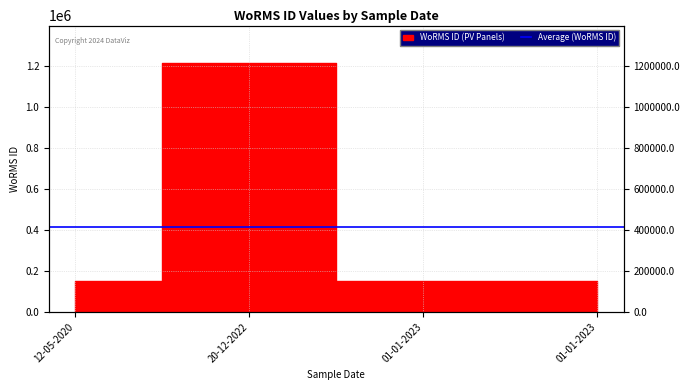

Between 01-01-2023 and 01-01-2023, which is larger?

01-01-2023